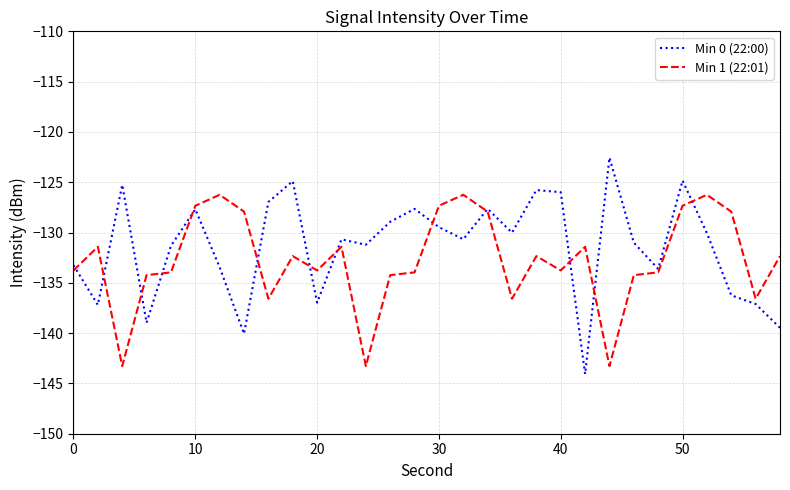

What is the difference between the maximum and second lowest values in the Min 1 (22:01) series?

17.0